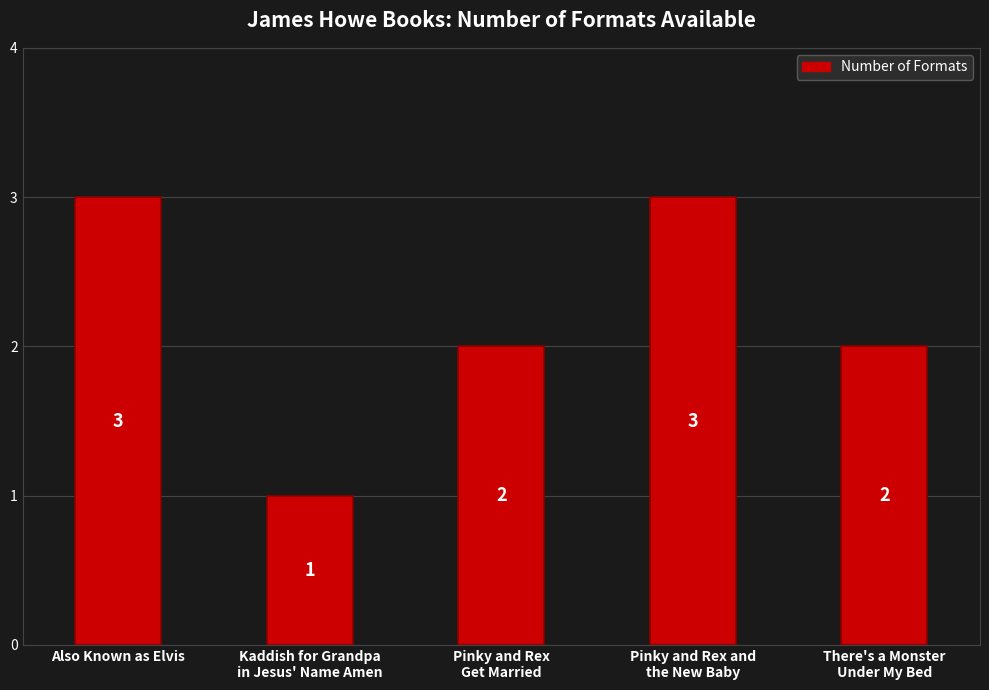

How many series are shown in this chart?

1